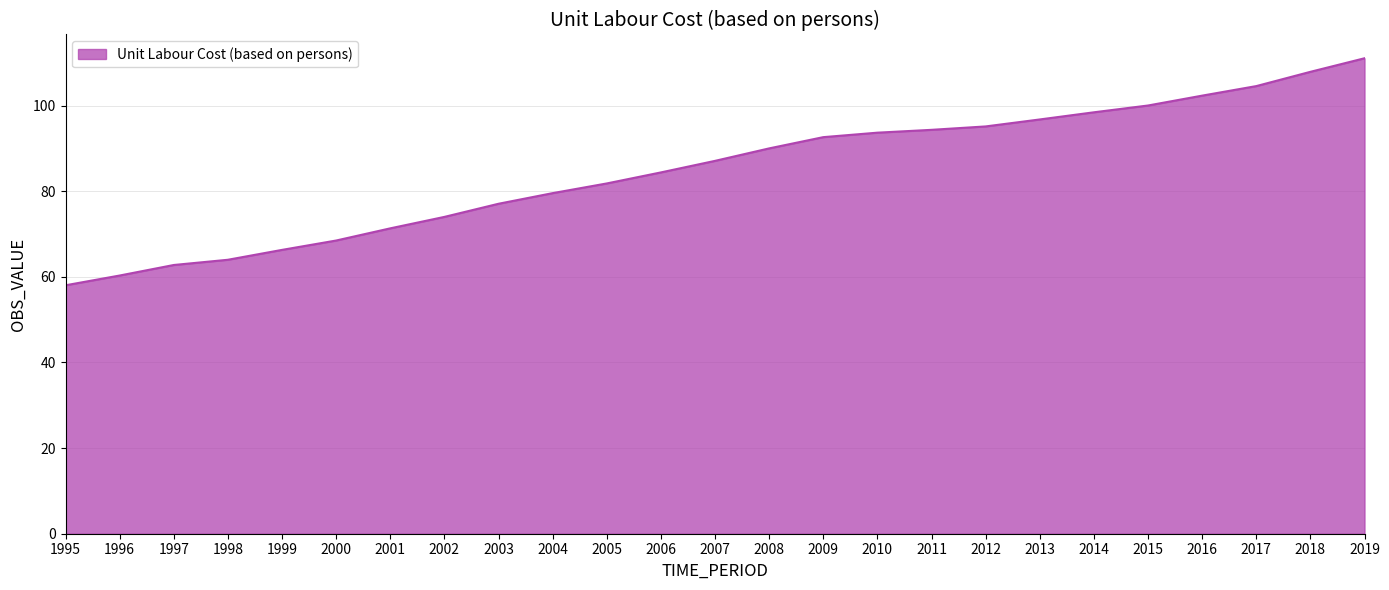

Between 1995 and 2010, which is larger?

2010